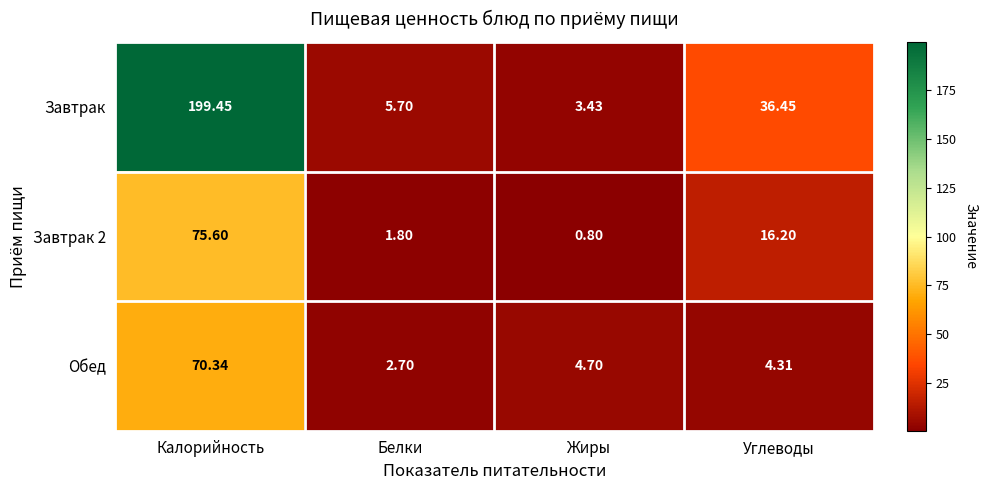

At which label is Обед closest to 36?

Жиры